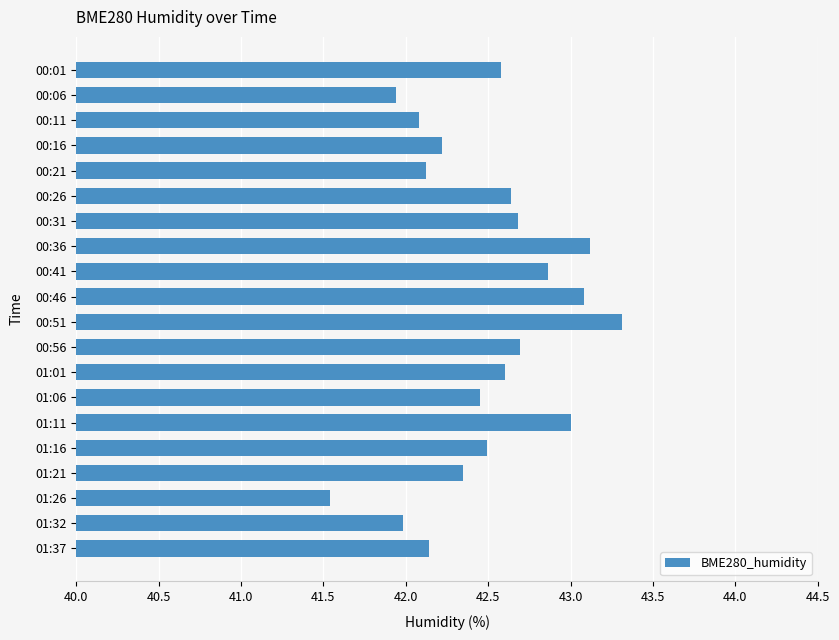

The chart shows a value of 42.2 at 00:16. True or false?

True